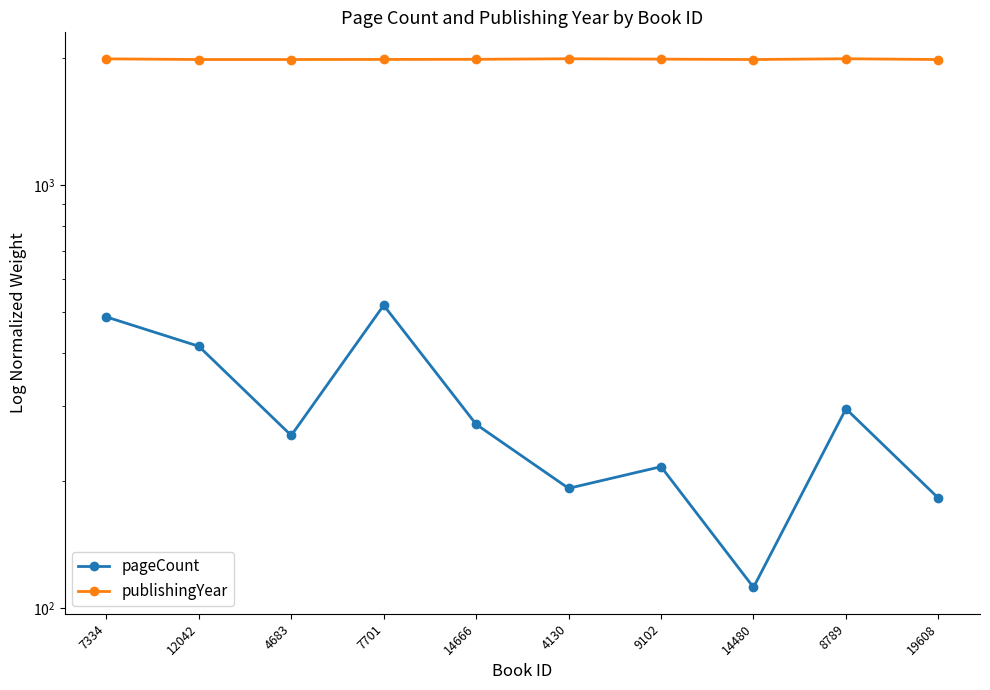

True or false: publishingYear and pageCount cross at least once.

False